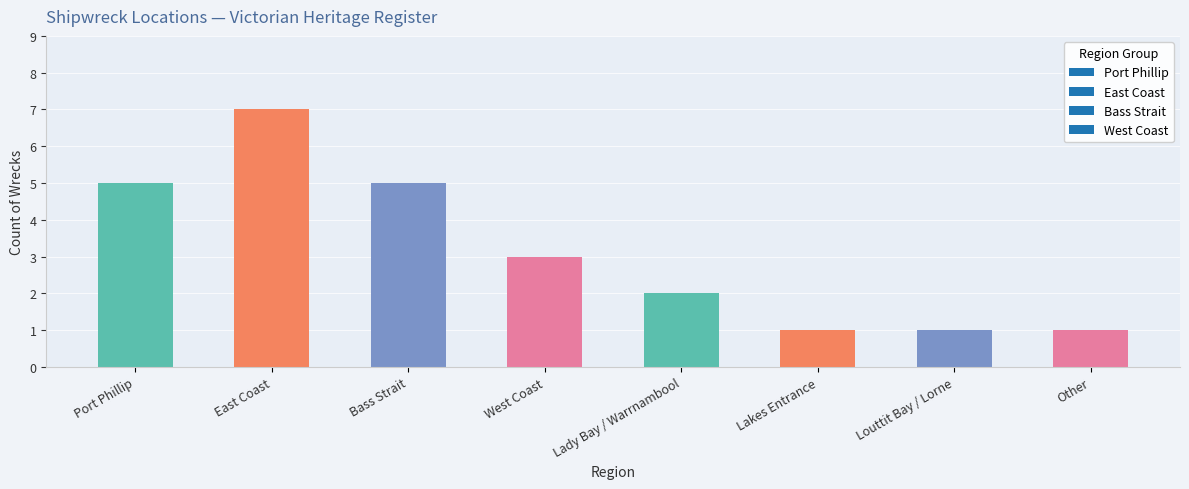

Is it true that the value at West Coast is 1?

False